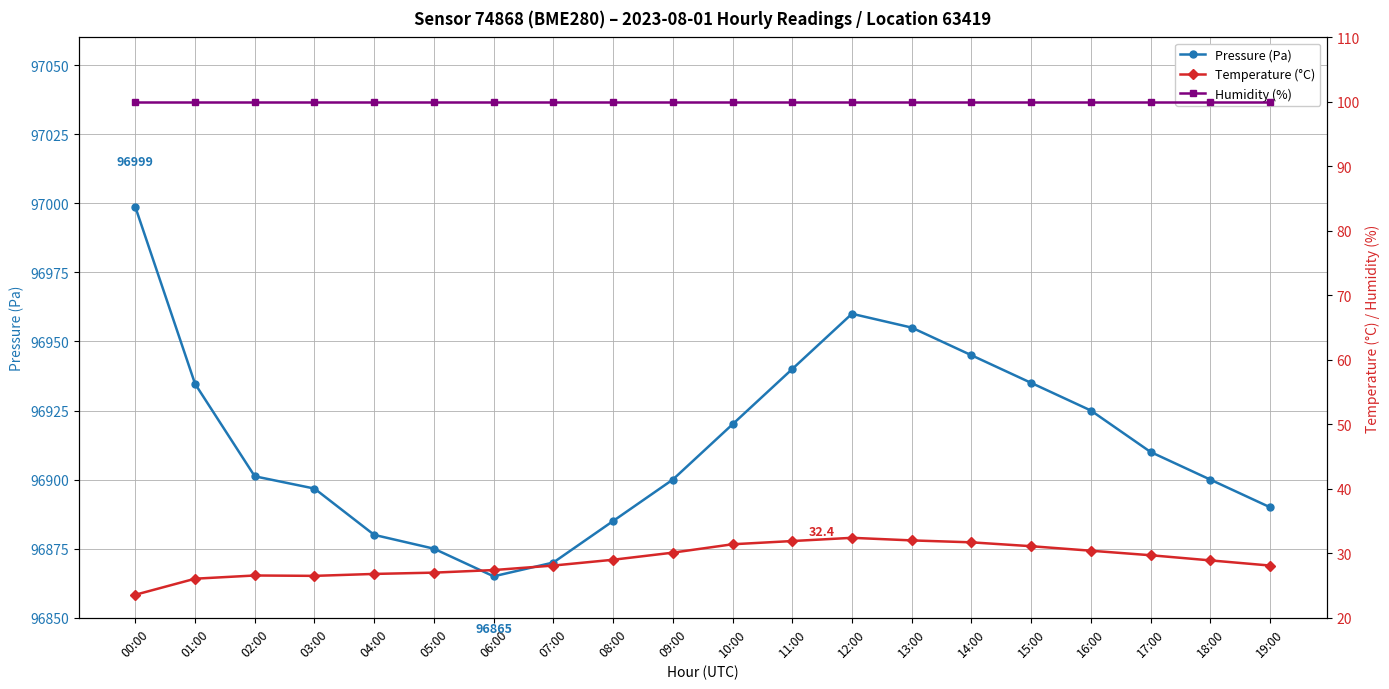

Reading left to right, extract all data points from this chart.

Pressure (Pa): 96998.7	96934.7	96901.2	96896.8	96880.0	96875.0	96865.0	96870.0	96885.0	96900.0	96920.0	96940.0	96960.0	96955.0	96945.0	96935.0	96925.0	96910.0	96900.0	96890.0
Temperature (°C): 23.6	26.1	26.6	26.5	26.8	27.0	27.4	28.1	29.0	30.1	31.4	31.9	32.4	32.0	31.7	31.1	30.4	29.7	28.9	28.1
Humidity (%): 100.0	100.0	100.0	100.0	100.0	100.0	100.0	100.0	100.0	100.0	100.0	100.0	100.0	100.0	100.0	100.0	100.0	100.0	100.0	100.0